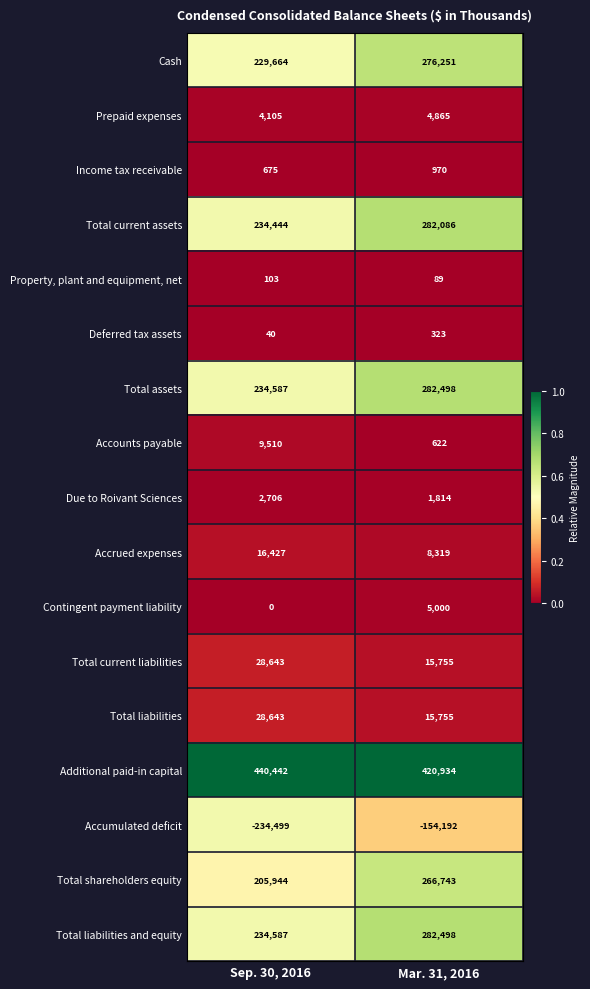

What is the maximum value shown in the chart?

440442